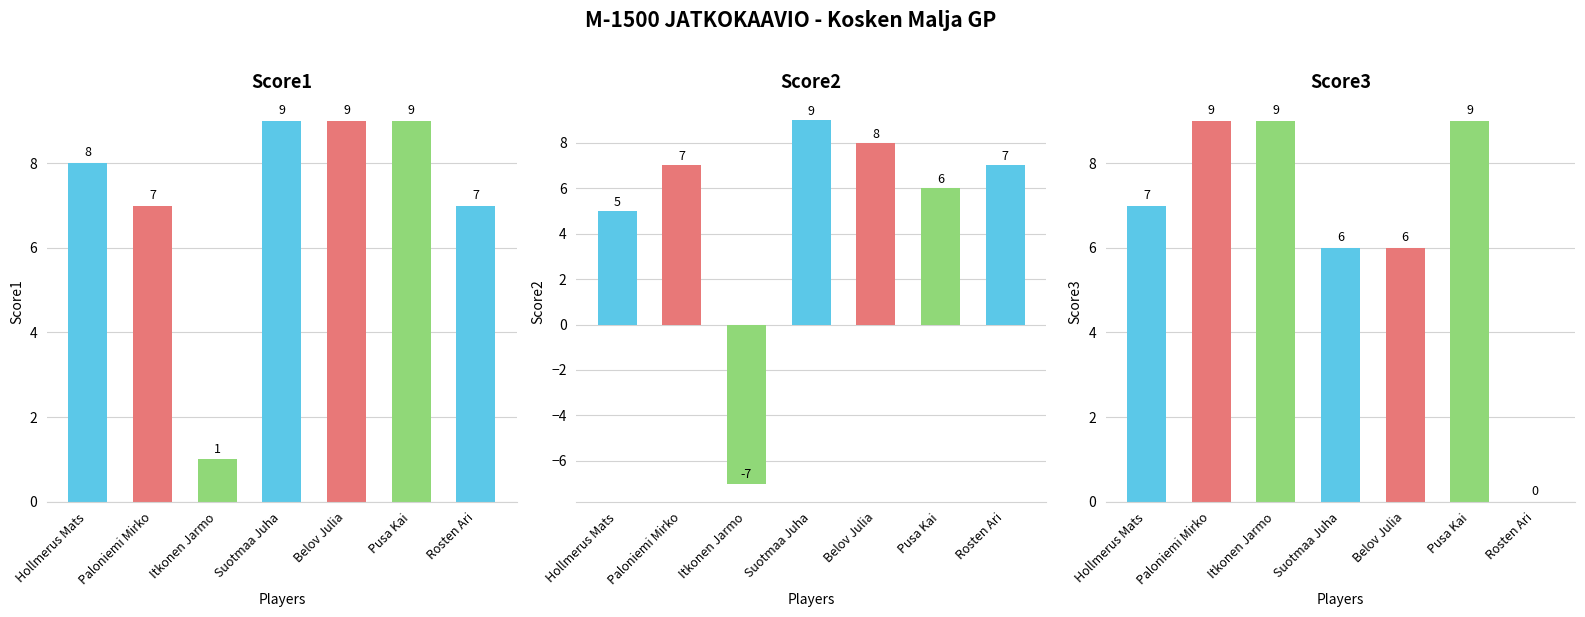

What is the label of the 5th bar from the left?

Belov Julia